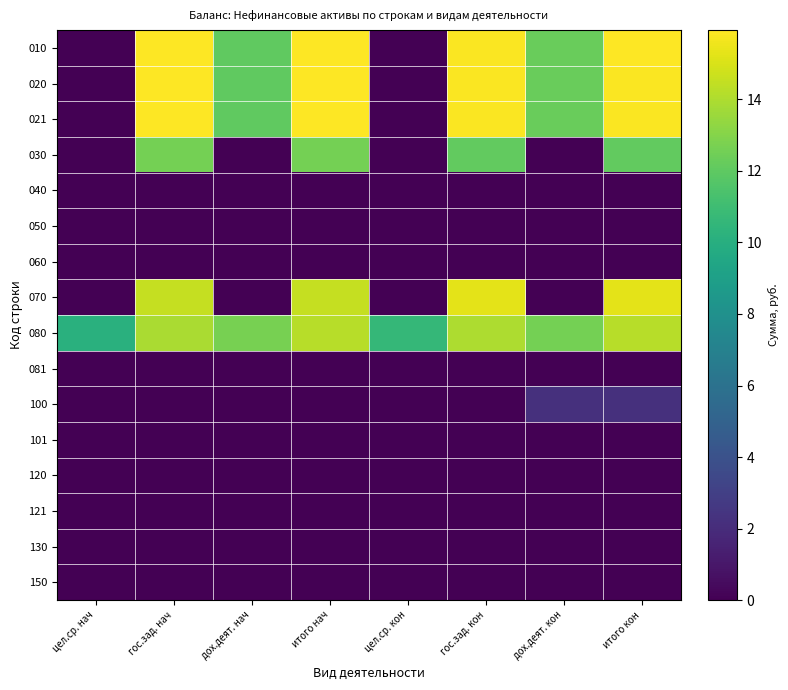

Between гос.зад. нач and итого кон, which series saw the biggest shift?

100